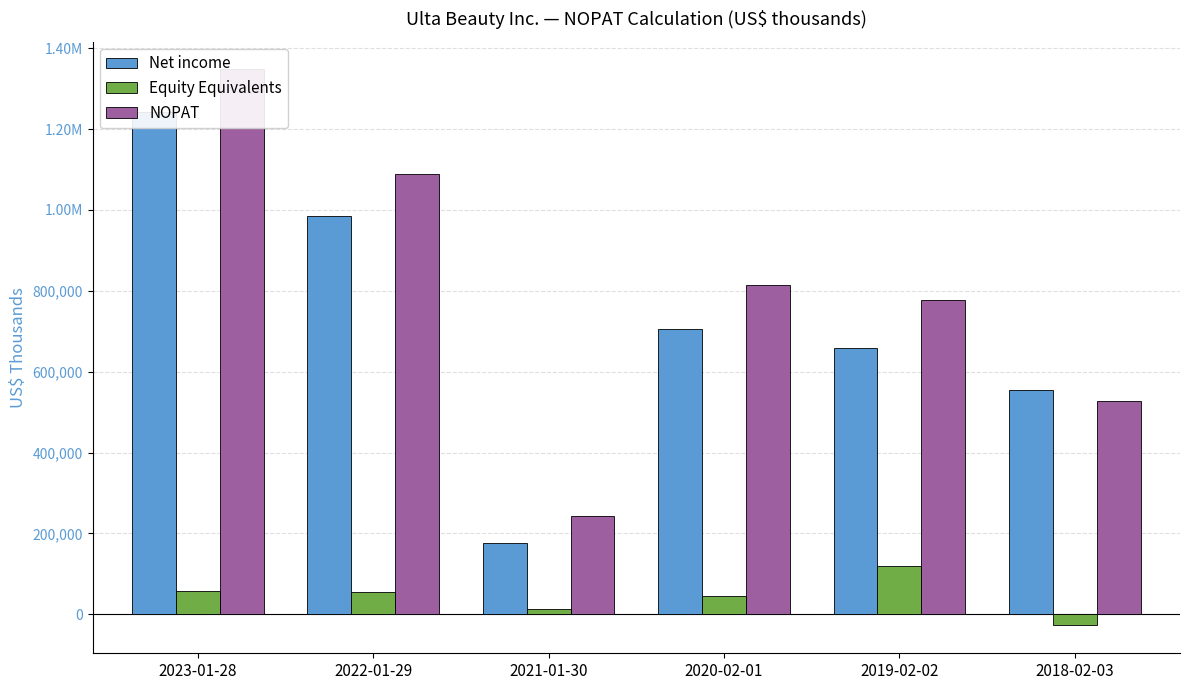

At 2023-01-28, list the series in order from largest to smallest.

NOPAT, Net income, Equity Equivalents